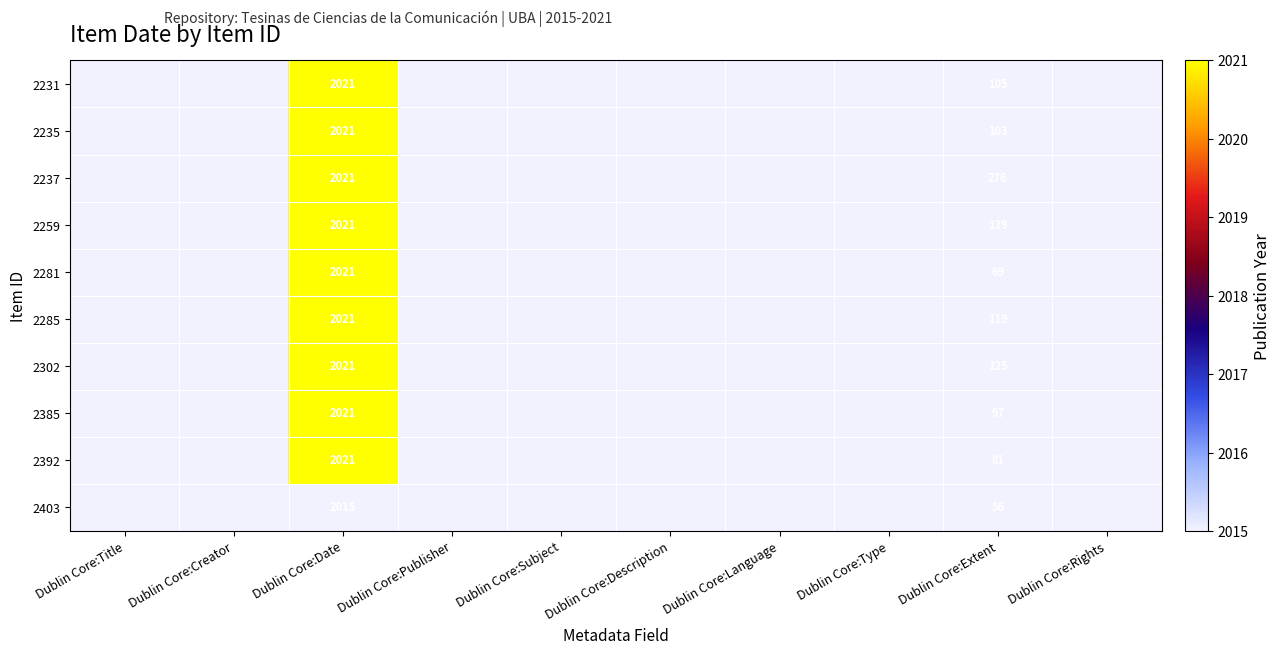

The value of 2235 at Dublin Core:Extent is 103. True or false?

True